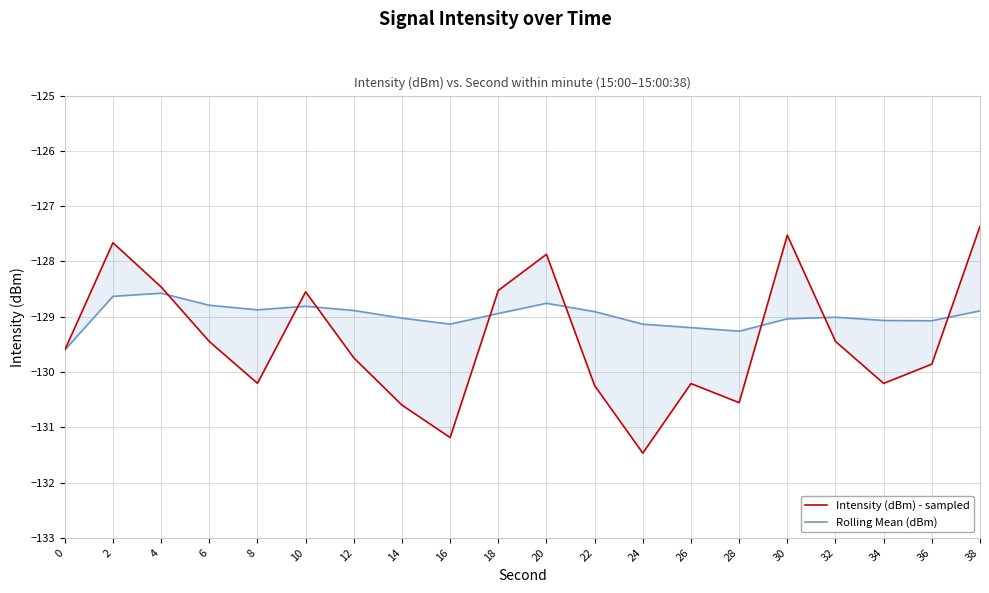

Rank the series by their average value, from highest to lowest.

Rolling Mean (dBm), Intensity (dBm) - sampled